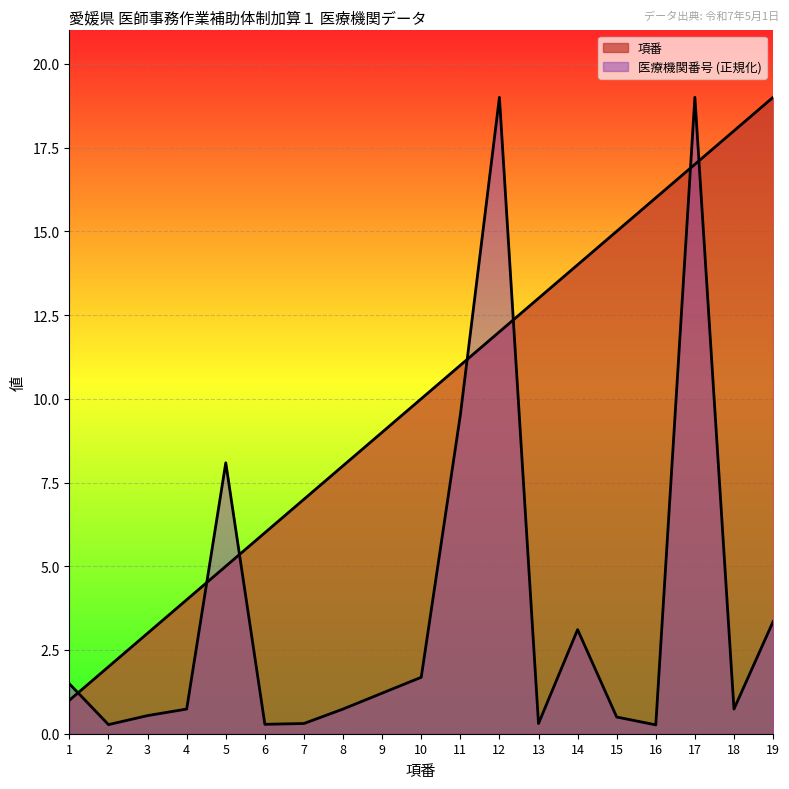

True or false: 項番 and 医療機関番号 intersect in this chart.

True